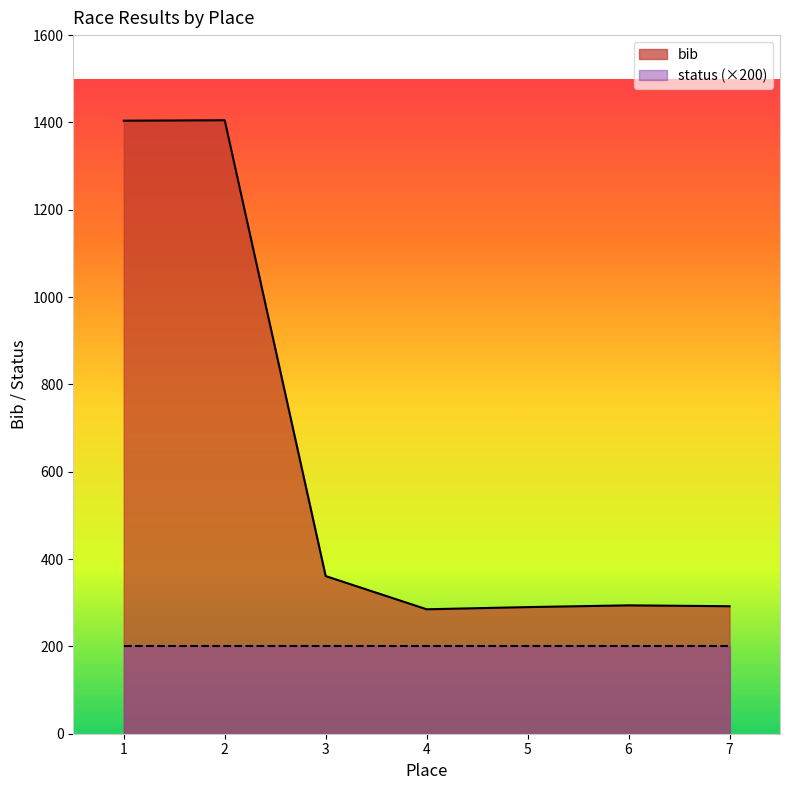

The chart shows a value of 290 at 5. True or false?

True